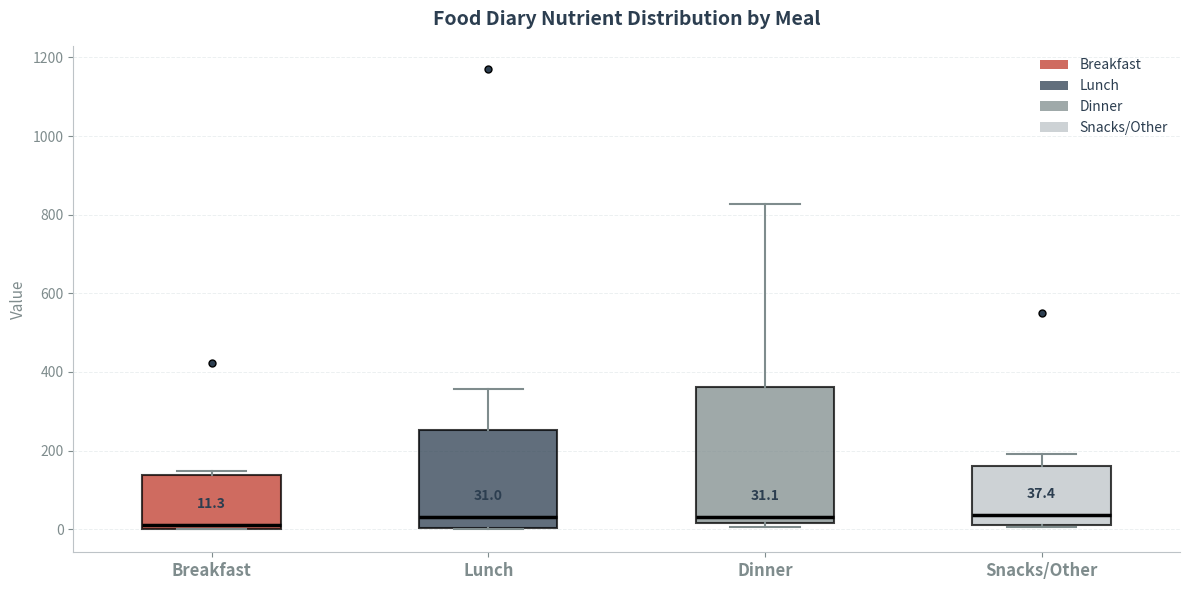

Which box is the tallest, from its lower edge to its upper edge?

Dinner